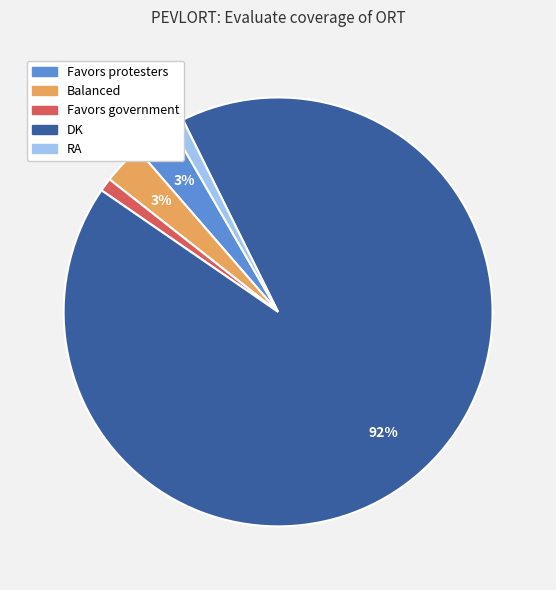

True or false: Favors protesters accounts for 3% of the total.

True